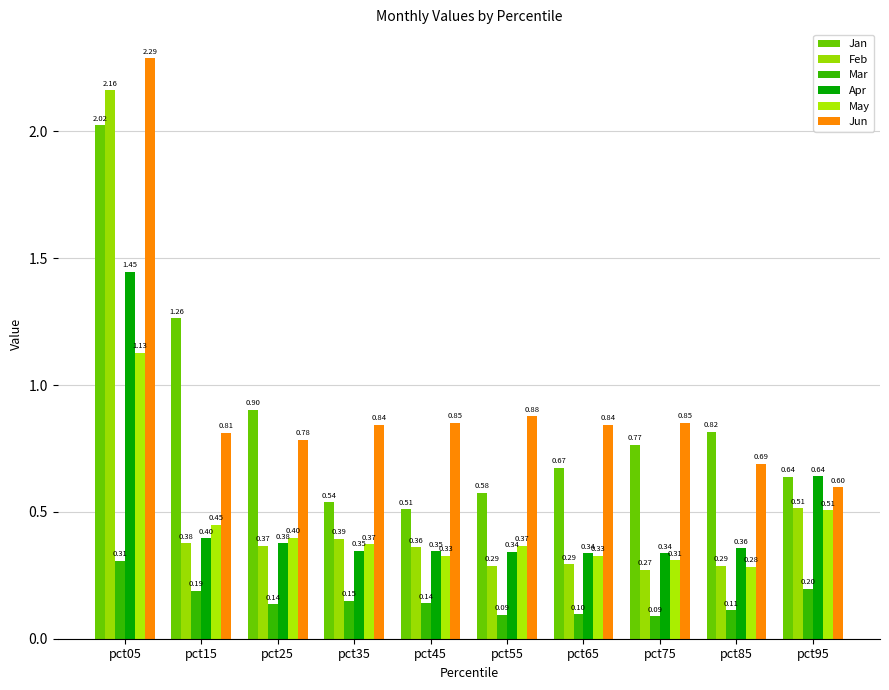

Rank the series at pct85 from lowest to highest value.

Mar, May, Feb, Apr, Jun, Jan